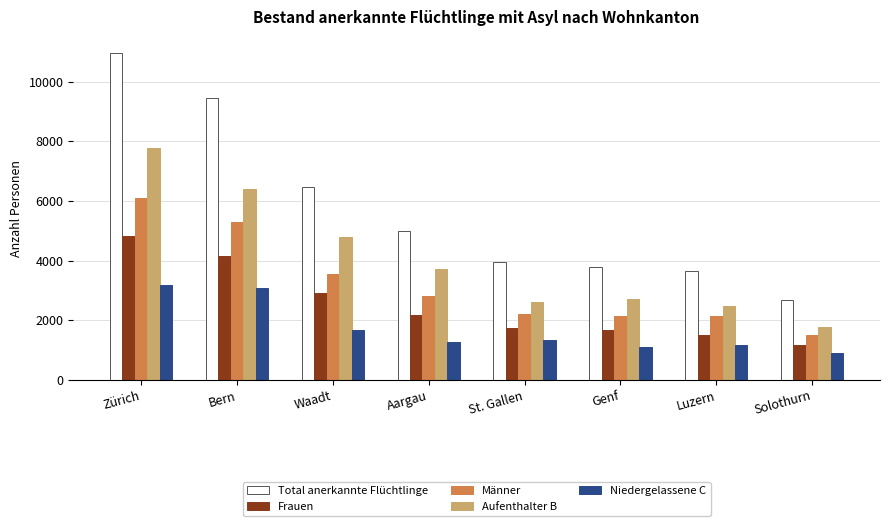

What value does the Frauen series have at St. Gallen, to the nearest 100?

1700